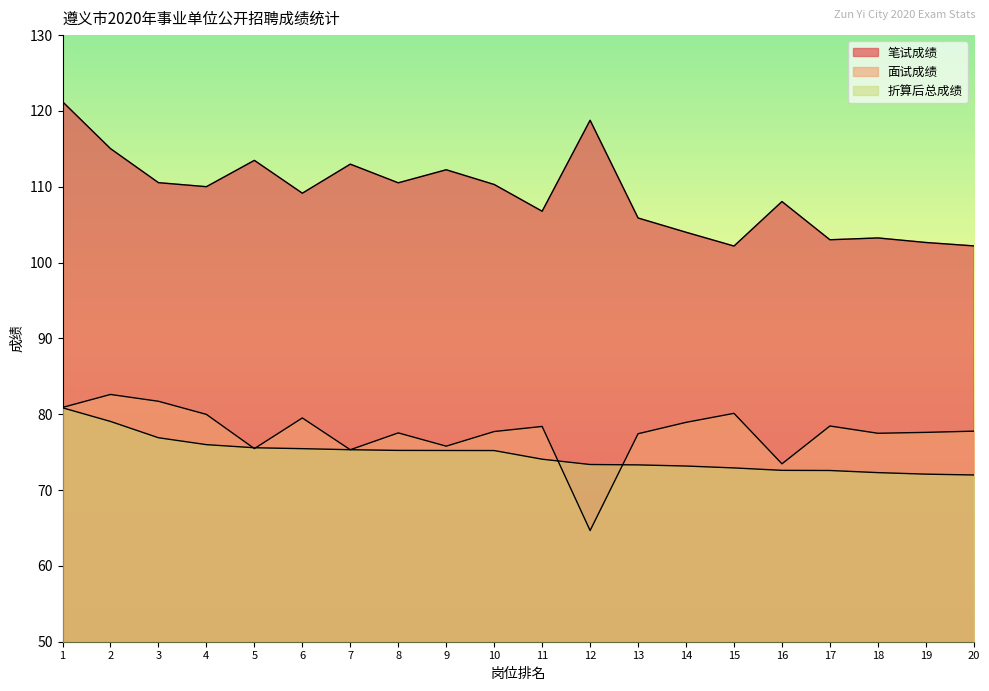

The value of 面试成绩 at 17 is 78.5. True or false?

True